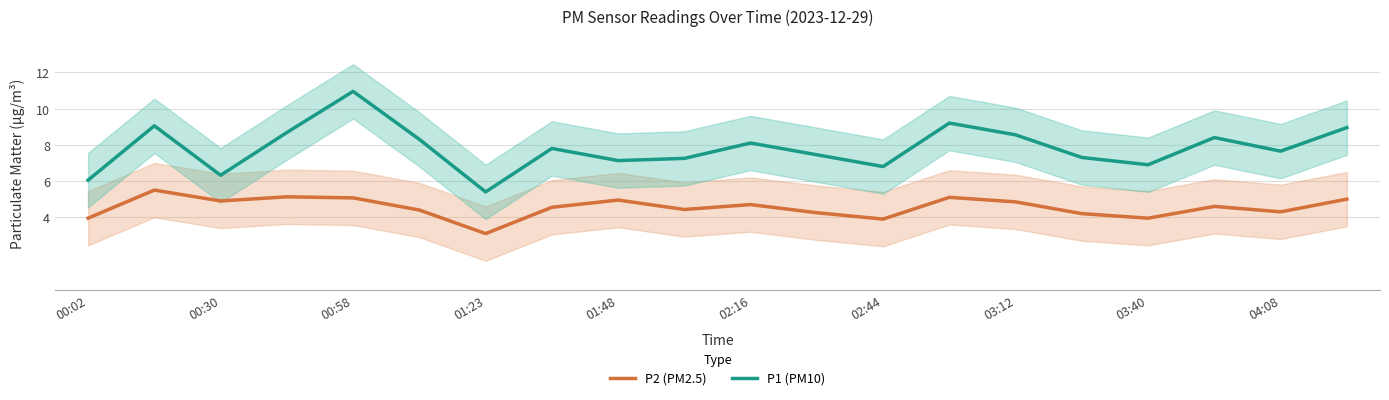

What is the value of the P2 (PM2.5) point at the 2nd from the left?

5.5